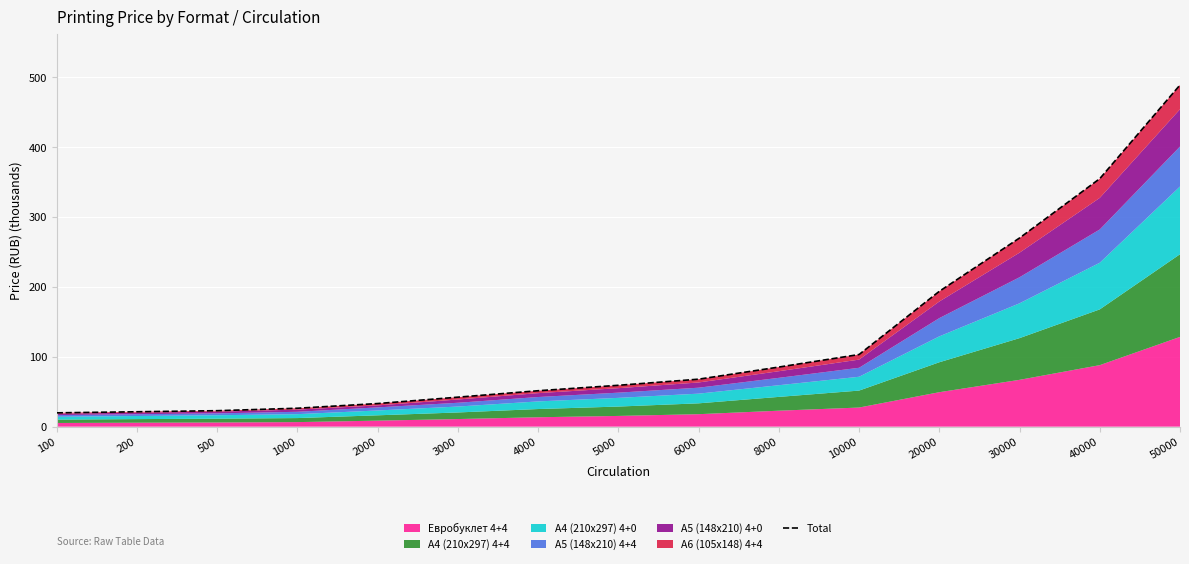

Rank the categories by value from highest to lowest.

50000, 40000, 30000, 20000, 10000, 8000, 6000, 5000, 4000, 3000, 2000, 1000, 500, 200, 100